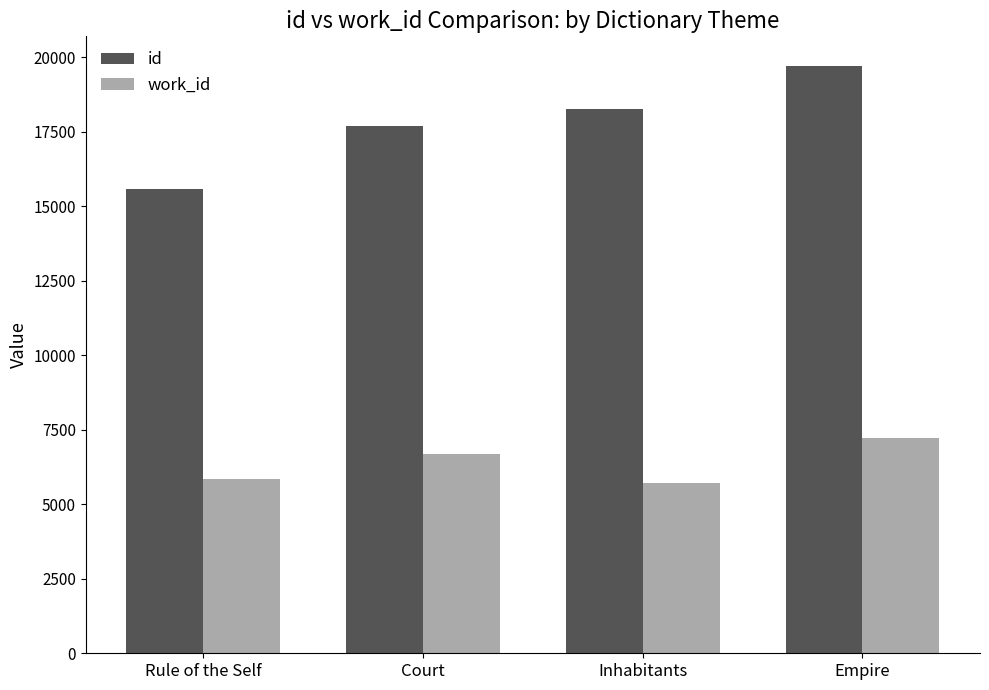

What are all the series names shown in the legend?

id, work_id